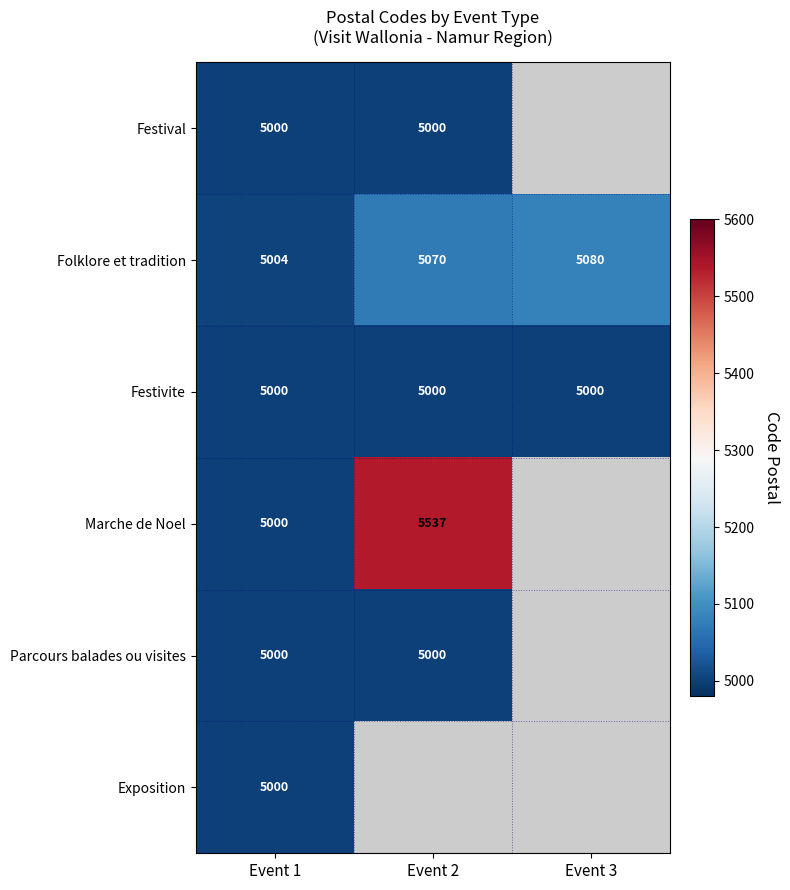

At which category is the sum across all series the highest?

Event 1